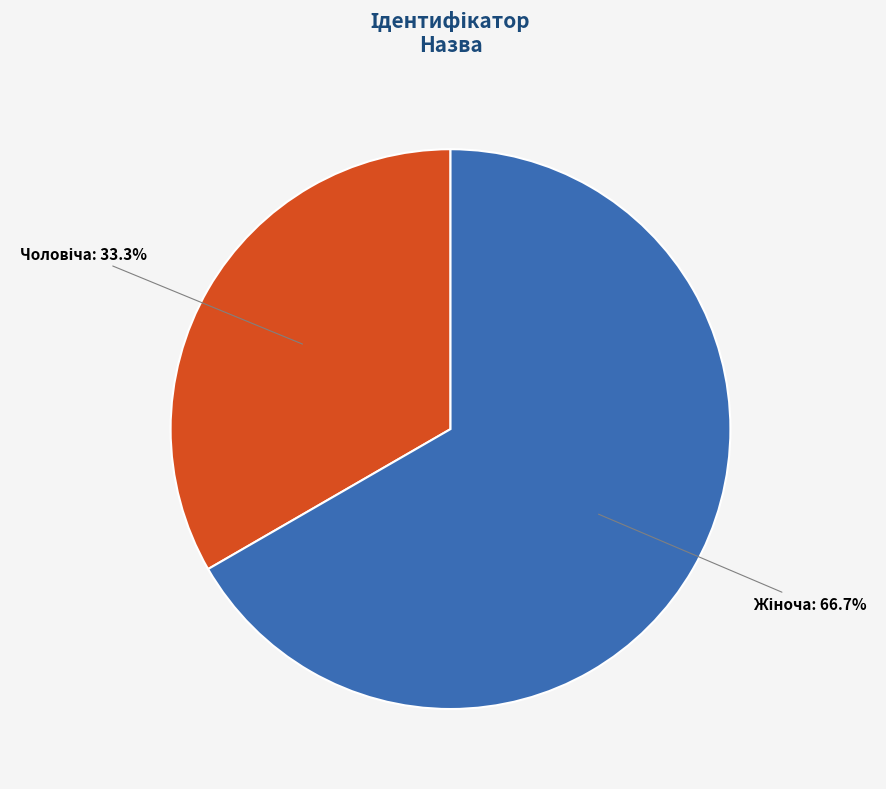

Is there a majority slice in this chart?

Yes